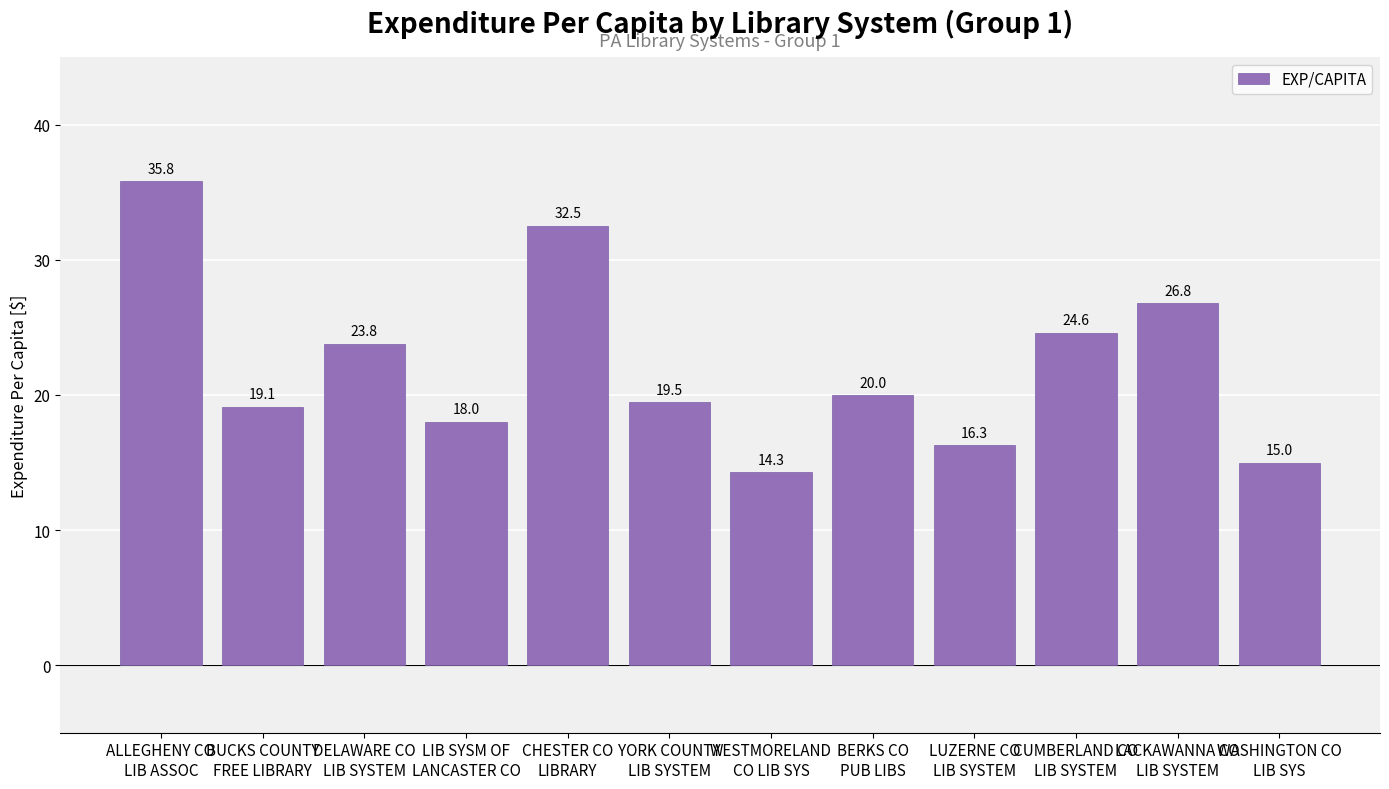

True or false: the data shows 9.5 at WESTMORELAND
CO LIB SYS.

False